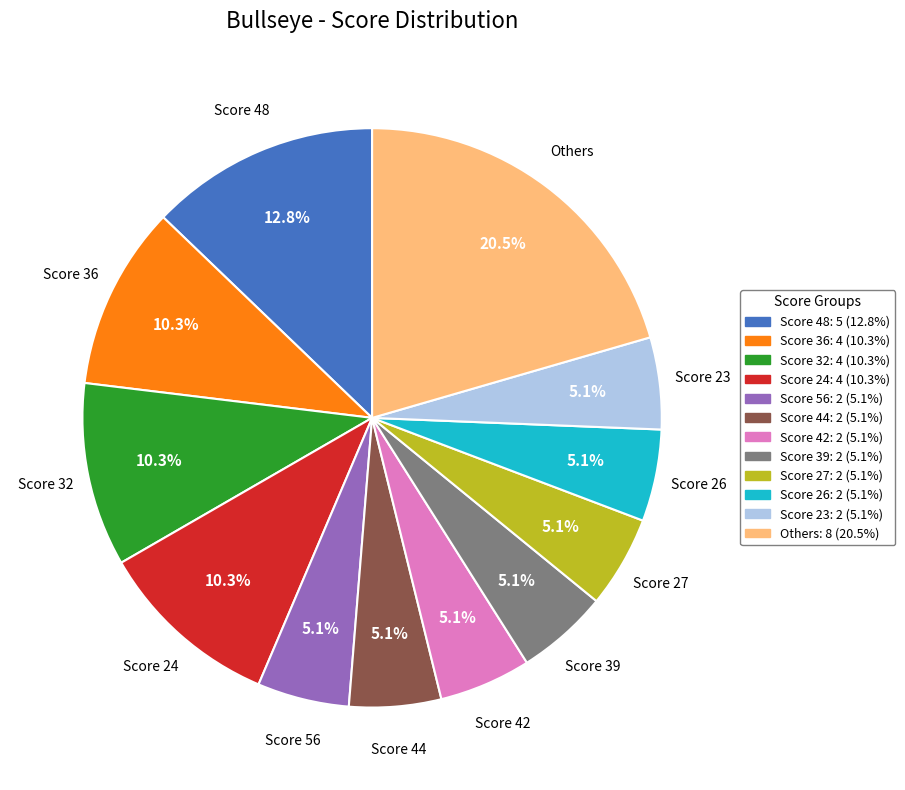

Is there any slice that represents more than half of the pie?

No